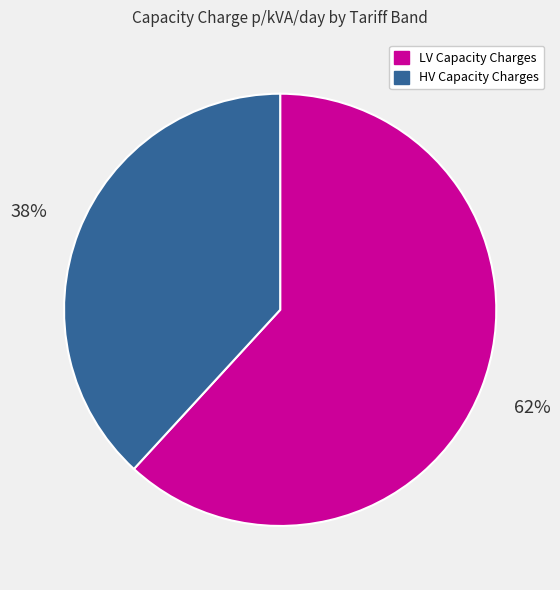

Approximately how many times larger is the value at LV Capacity Charges compared to HV Capacity Charges?

1.6